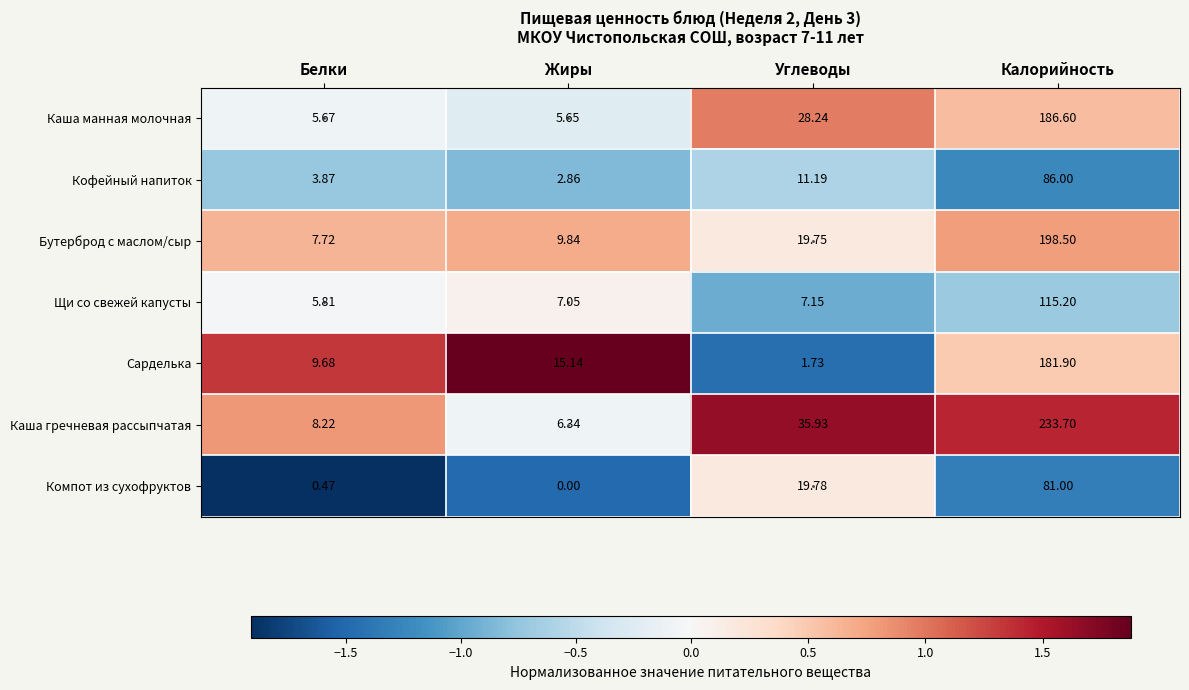

At which label is Компот из сухофруктов closest to 40?

Углеводы